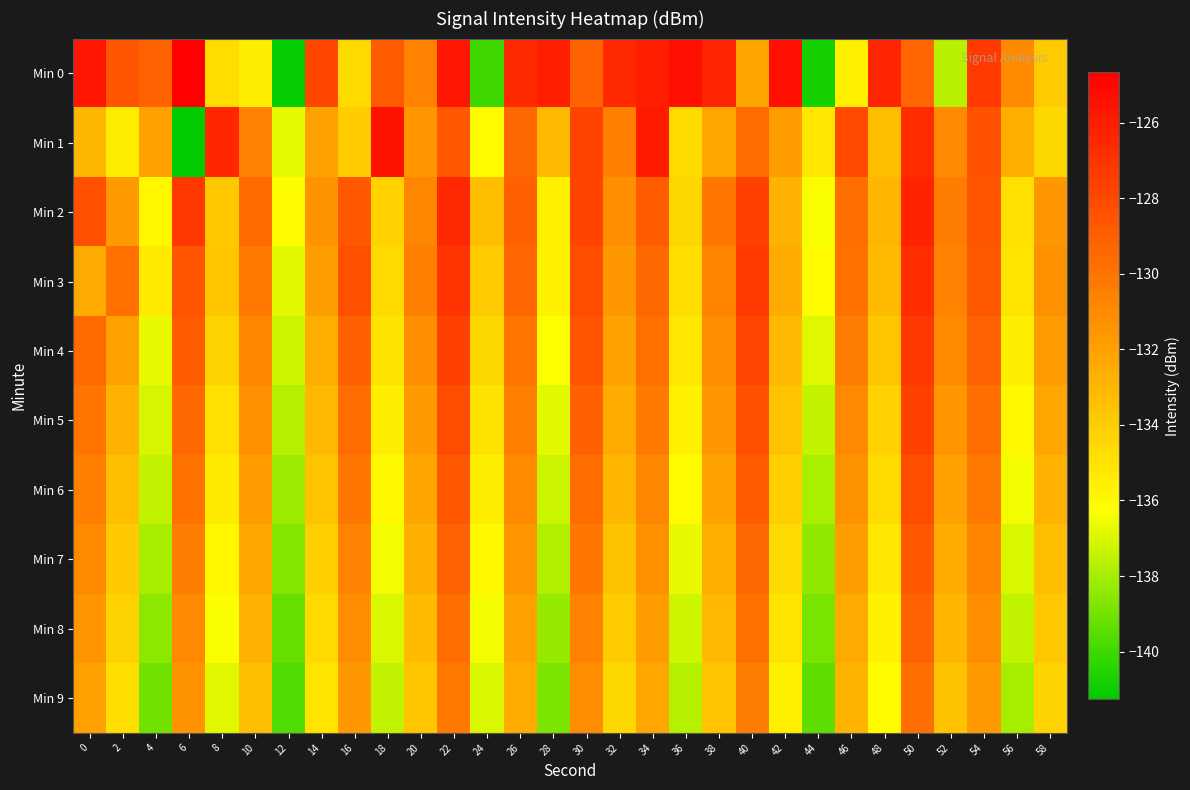

What is the difference between the highest and lowest values at 20?

3.2